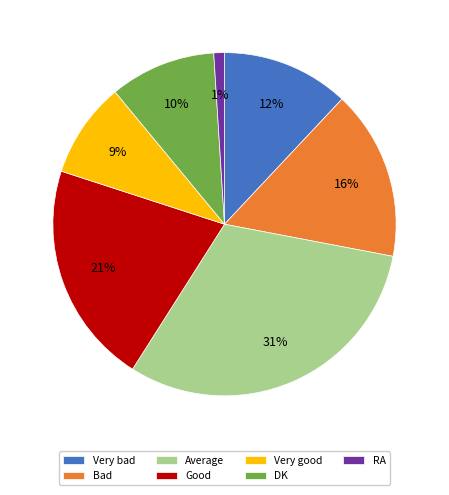

To the nearest percent, what percentage of the pie is DK?

10%